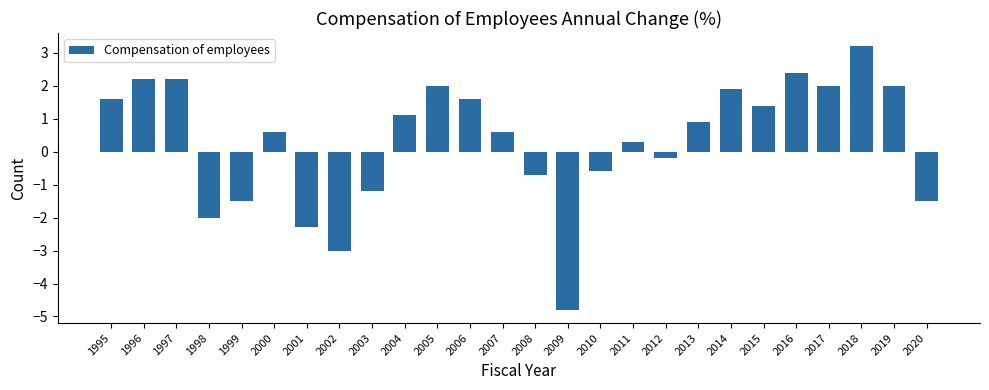

Which category has the lowest value across all series?

2009